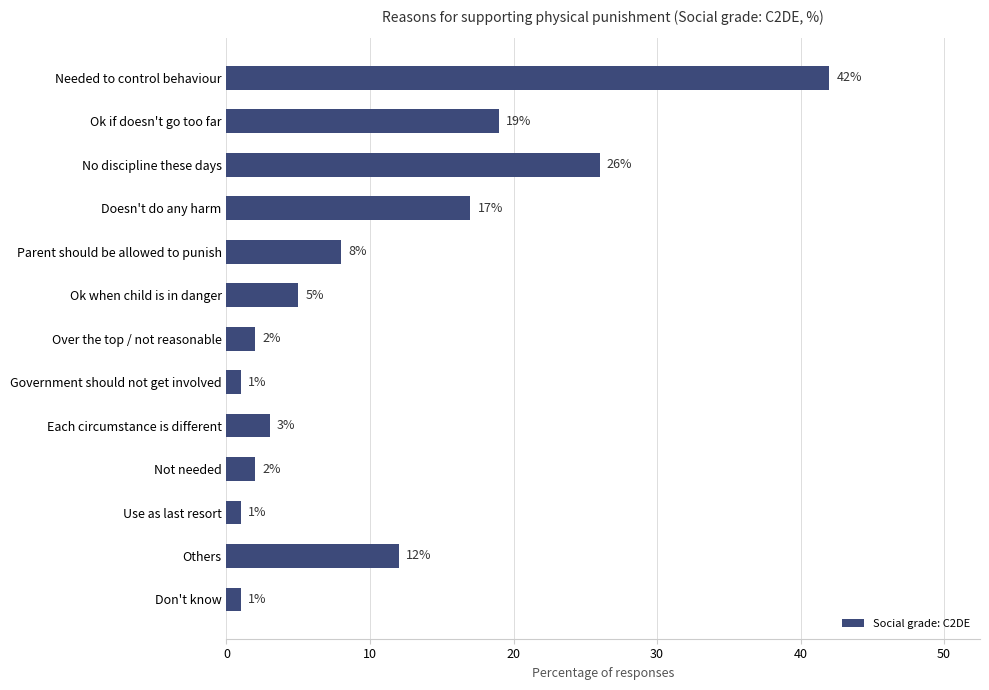

What is the difference between the maximum and minimum values?

41